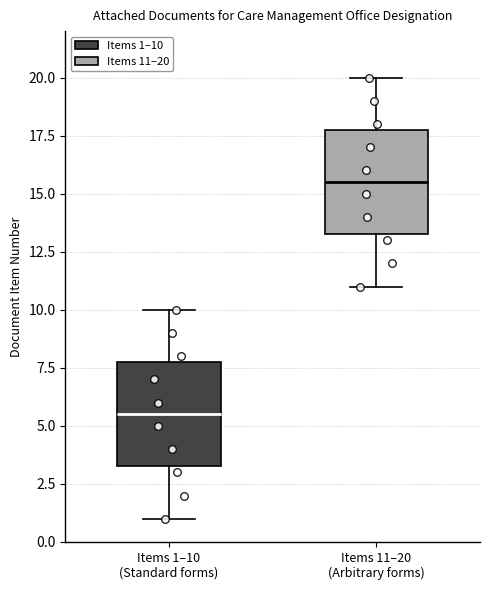

Which box has the highest median line?

Items 11–20 (Arbitrary forms)